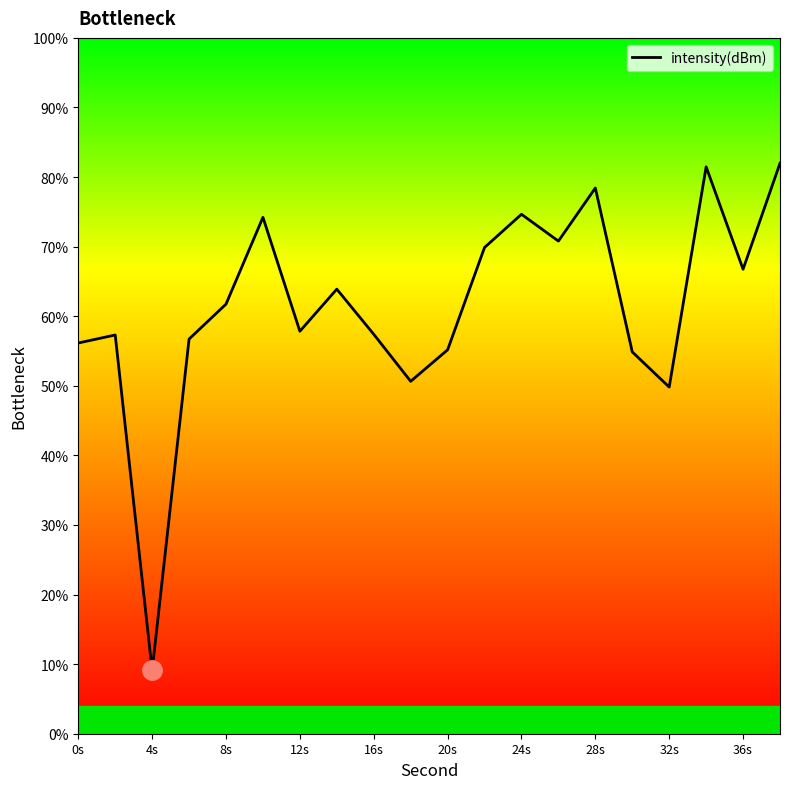

What is the smallest value displayed?

9.1